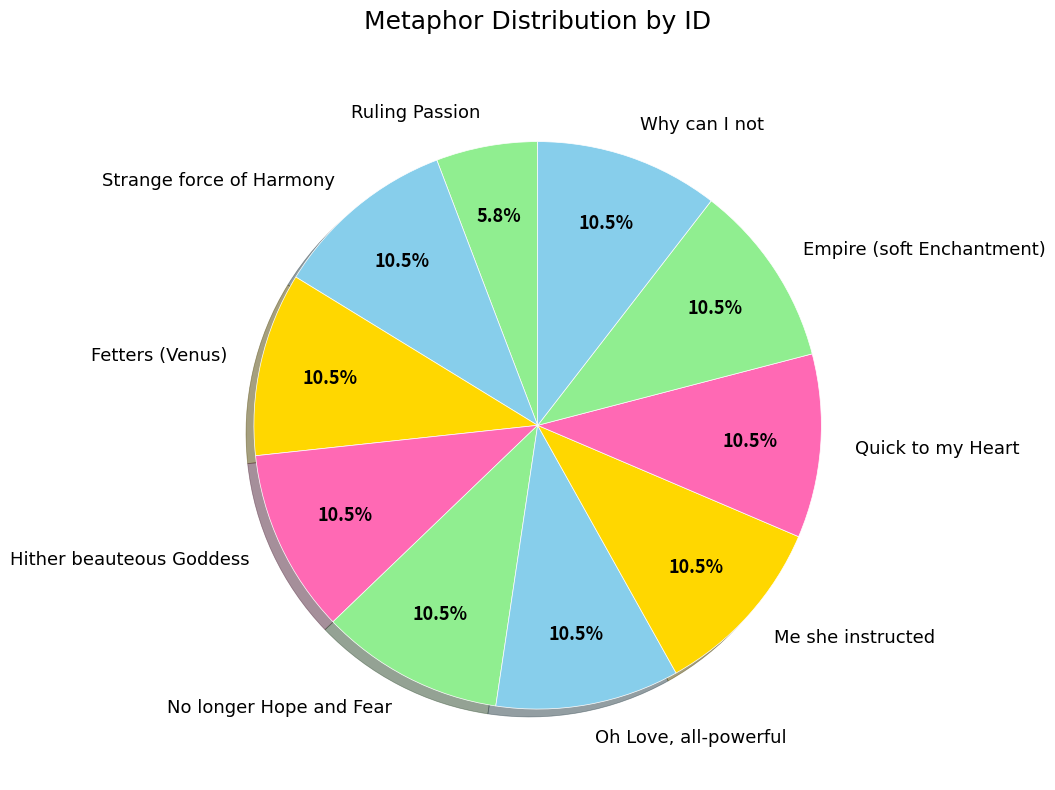

What is the smallest slice in the pie chart?

Ruling Passion